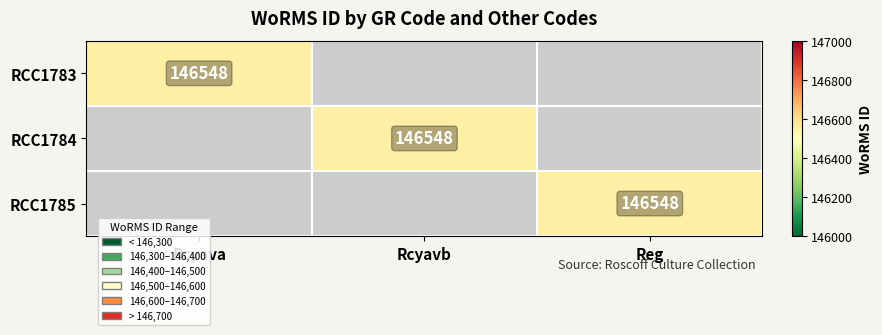

True or false: RCC1785 has a value of 146548 at Reg.

True